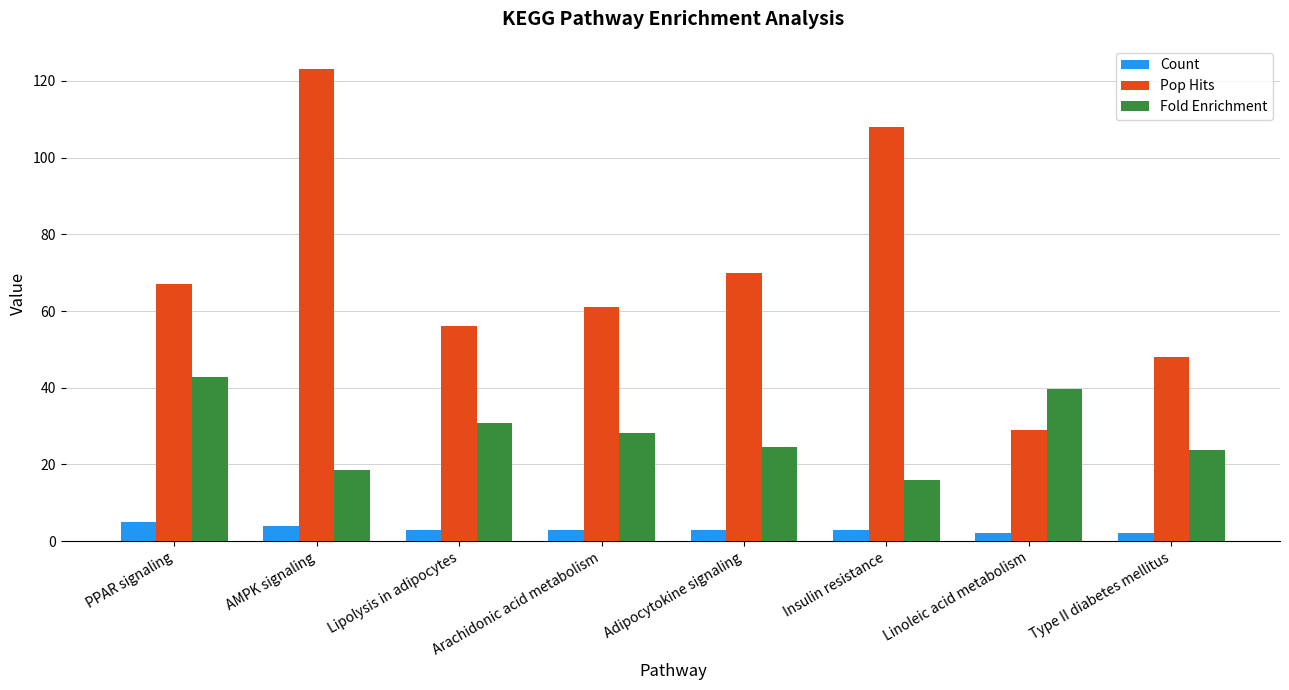

Is it true that Pop Hits equals 17.0 at Adipocytokine signaling?

False